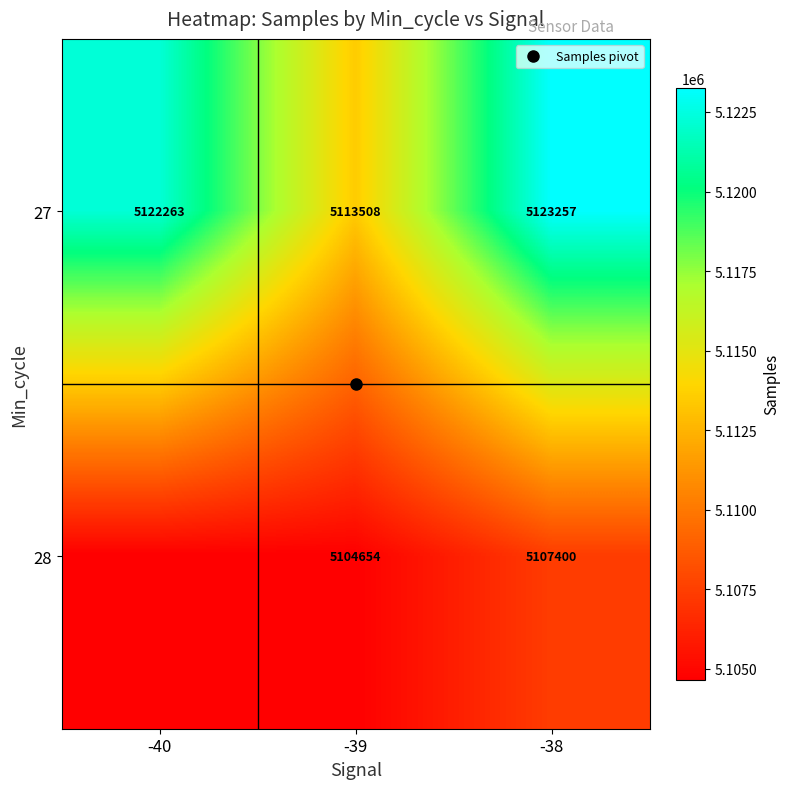

Rank the series at -38 from highest to lowest value.

27, 28